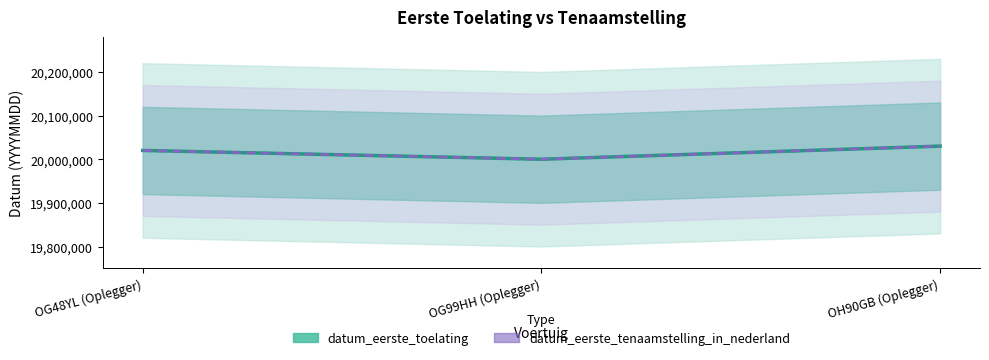

List the labels in order of datum_eerste_toelating value, smallest first.

OG99HH (Oplegger), OG48YL (Oplegger), OH90GB (Oplegger)